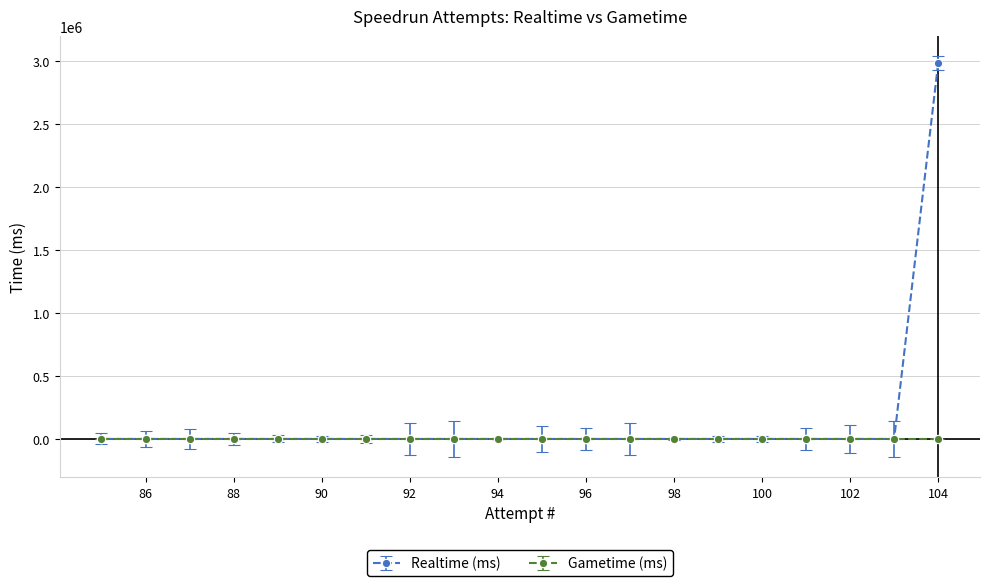

Is this an area chart (filled region under the line)?

No